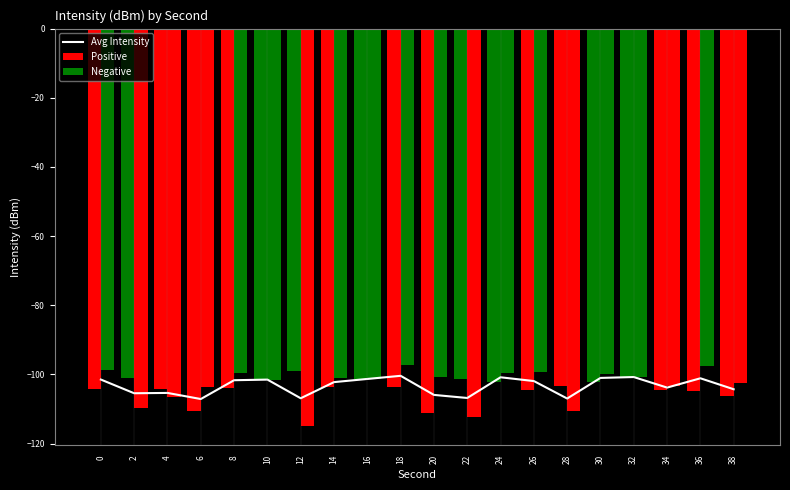

What is the total value across all series at 18?

-301.2